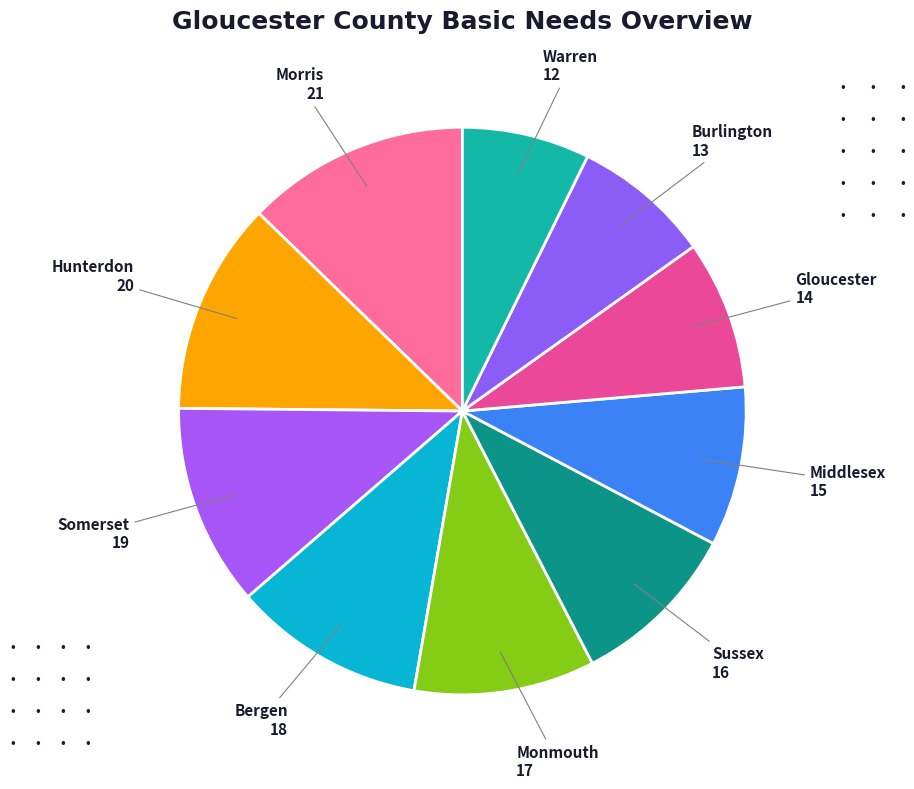

The Monmouth slice represents 1% of the pie. True or false?

False